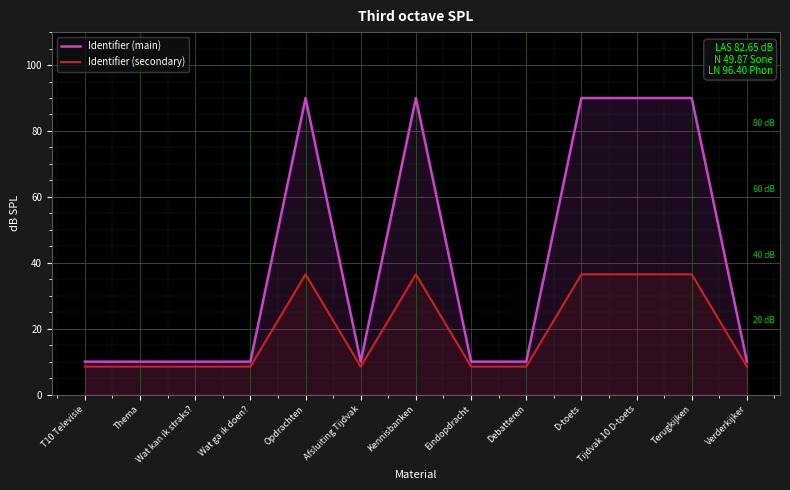

How many lines are shown in the chart?

2